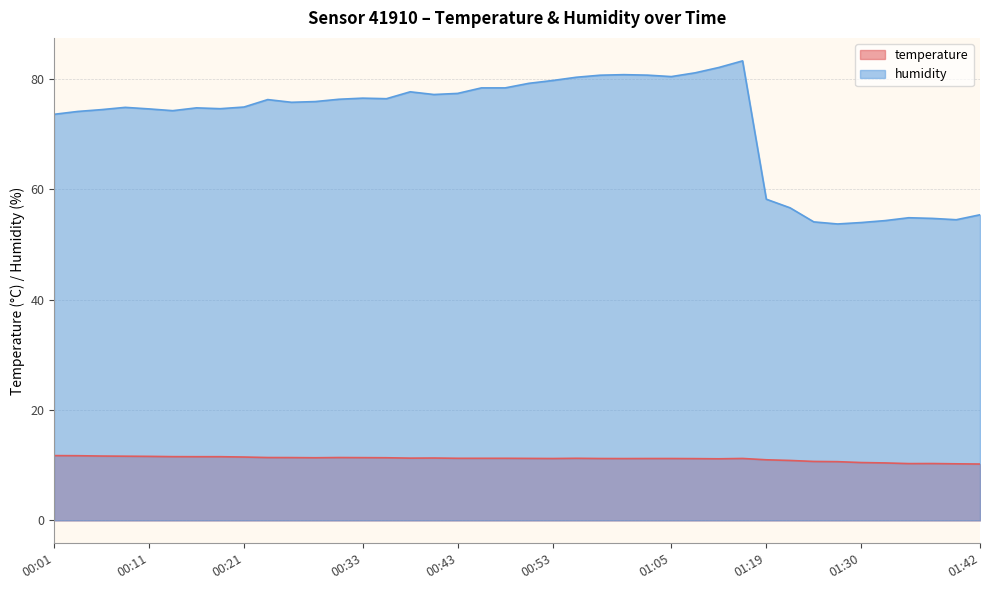

At how many categories does at least one series exceed 80?

8